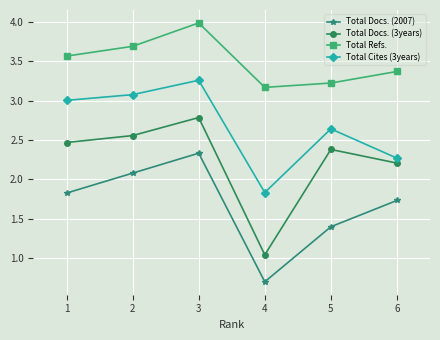

At which category does Total Refs. reach its first local peak?

3